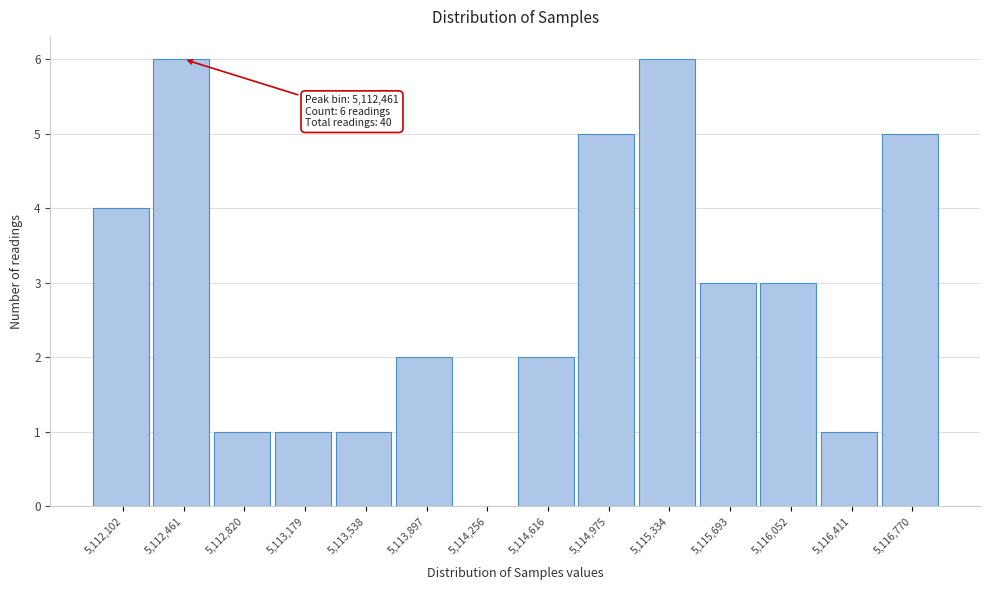

Reading right to left, transcribe all the data shown in this chart.

5,116,770=5	5,116,411=1	5,116,052=3	5,115,693=3	5,115,334=6	5,114,975=5	5,114,616=2	5,114,256=0	5,113,897=2	5,113,538=1	5,113,179=1	5,112,820=1	5,112,461=6	5,112,102=4